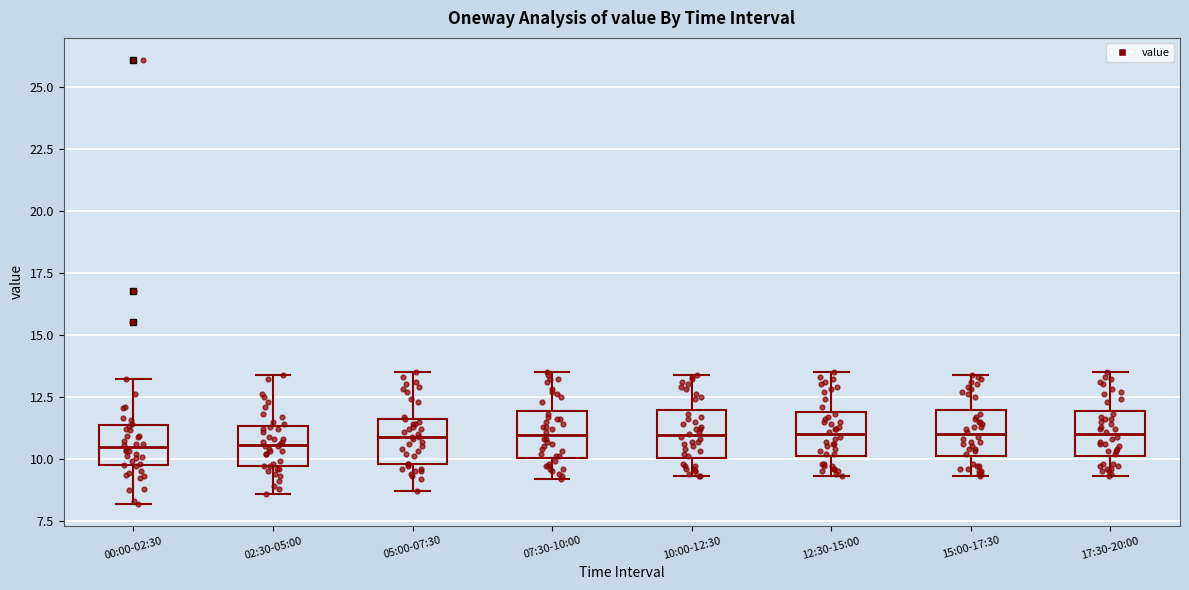

Reading left to right, transcribe this box plot: for each box, give where its median line is, the range the box spans, and where its two whiskers end, as read against the y-axis. The values are not printed on the chart, so give them approximately, as read against the axis.

00:00-02:30: median 10.5, box 10.0 to 11.5, whiskers 8.0 to 13.0
02:30-05:00: median 10.5, box 9.5 to 11.5, whiskers 8.5 to 13.5
05:00-07:30: median 11.0, box 10.0 to 11.5, whiskers 8.5 to 13.5
07:30-10:00: median 11.0, box 10.0 to 12.0, whiskers 9.0 to 13.5
10:00-12:30: median 11.0, box 10.0 to 12.0, whiskers 9.5 to 13.5
12:30-15:00: median 11.0, box 10.0 to 12.0, whiskers 9.5 to 13.5
15:00-17:30: median 11.0, box 10.0 to 12.0, whiskers 9.5 to 13.5
17:30-20:00: median 11.0, box 10.0 to 12.0, whiskers 9.5 to 13.5